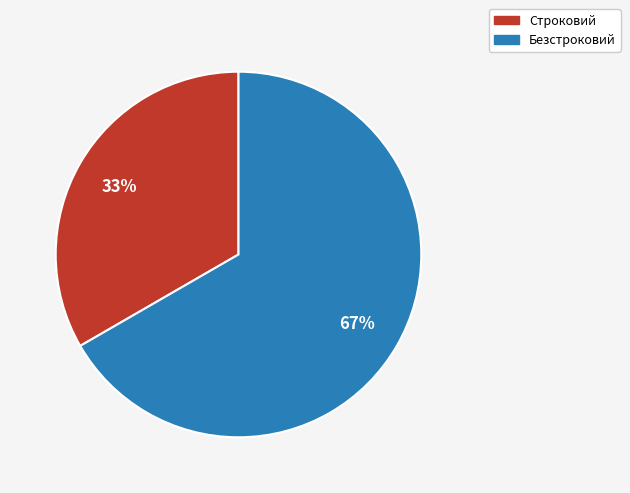

Count the number of slices in the pie.

2